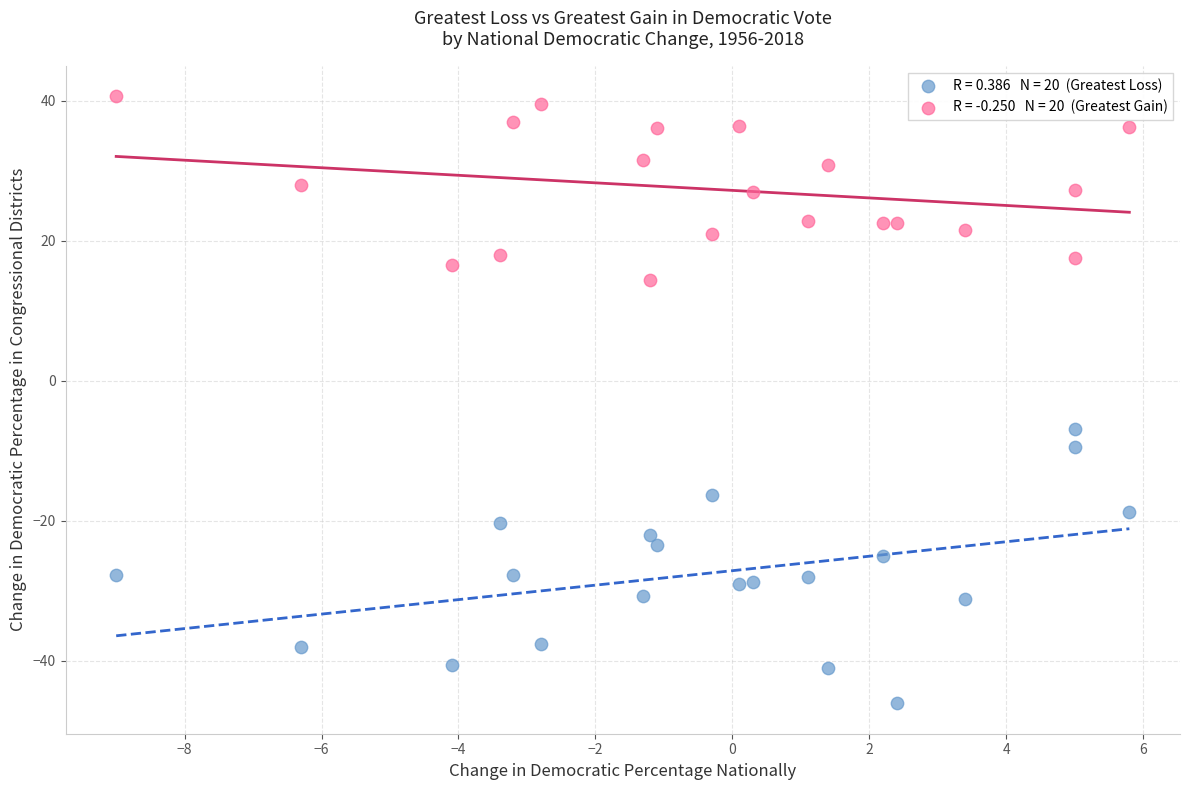

Across all data points, what is the range of X values (max minus min)?

14.8